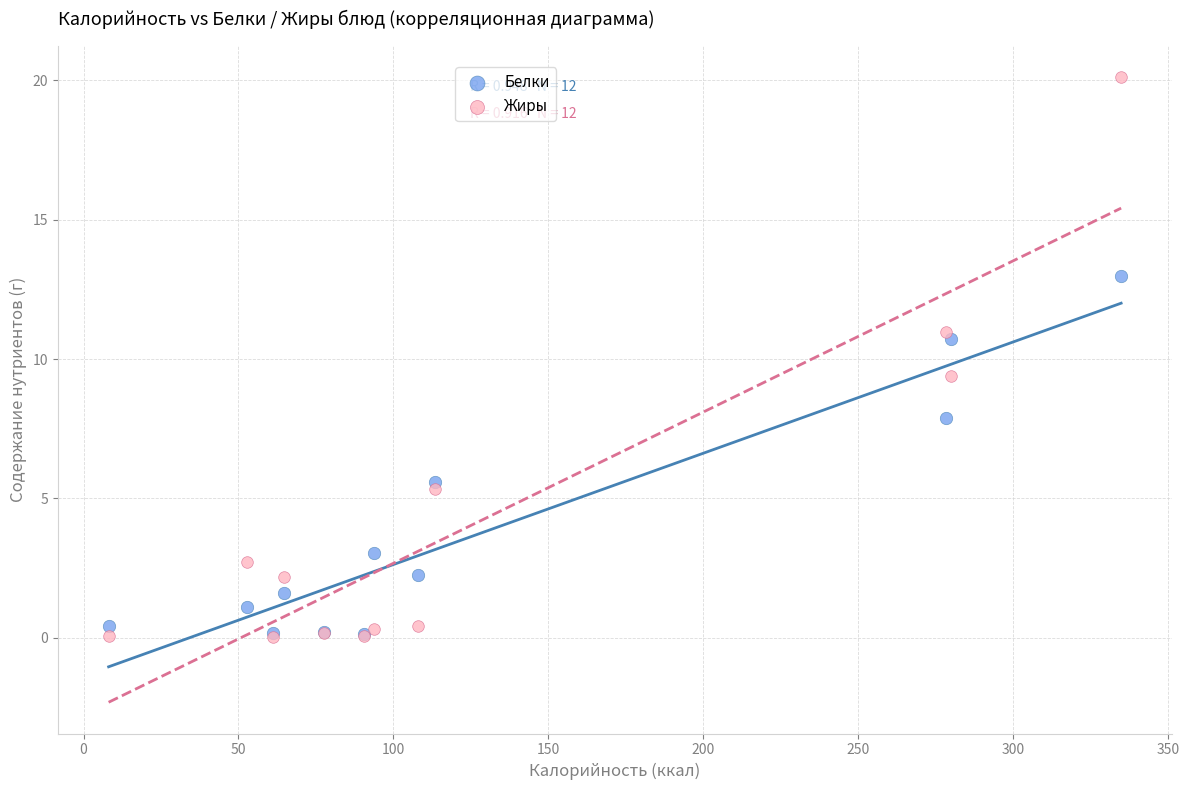

What are all the series names shown in the legend?

Белки, Жиры